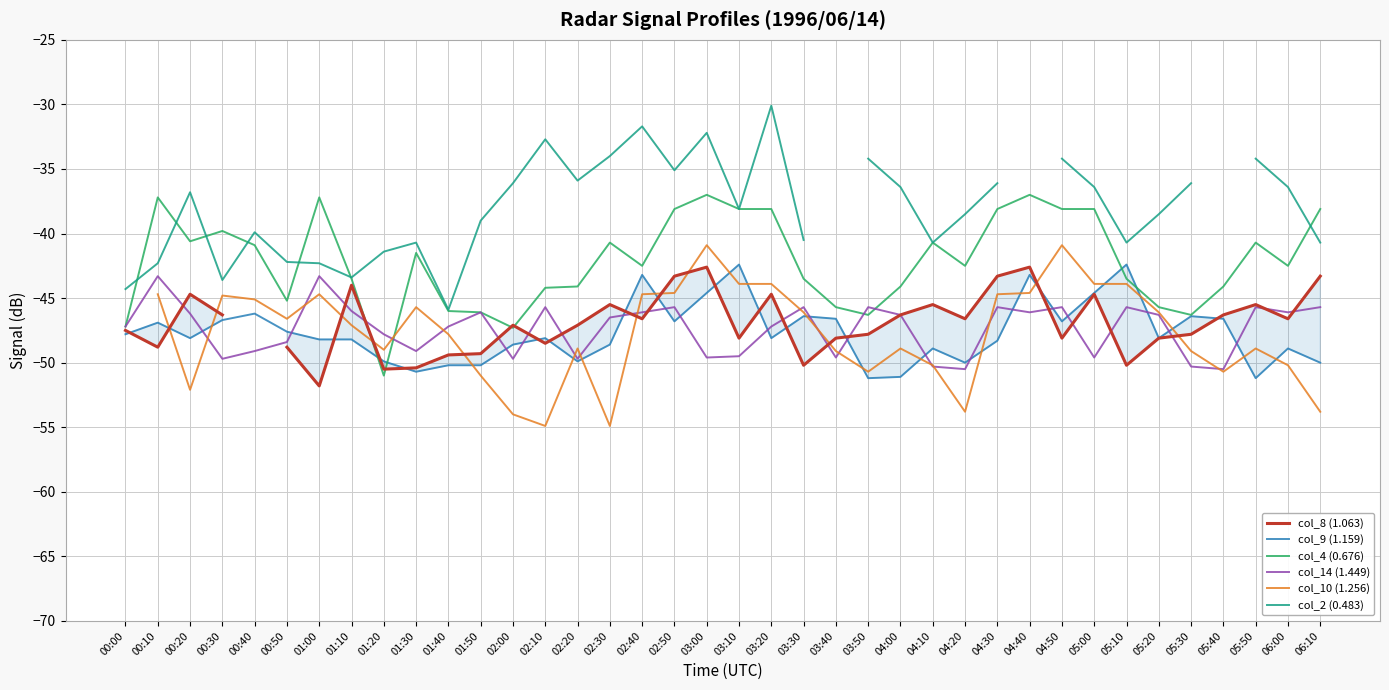

How many negative values does the col_10 (1.256) series have?

37